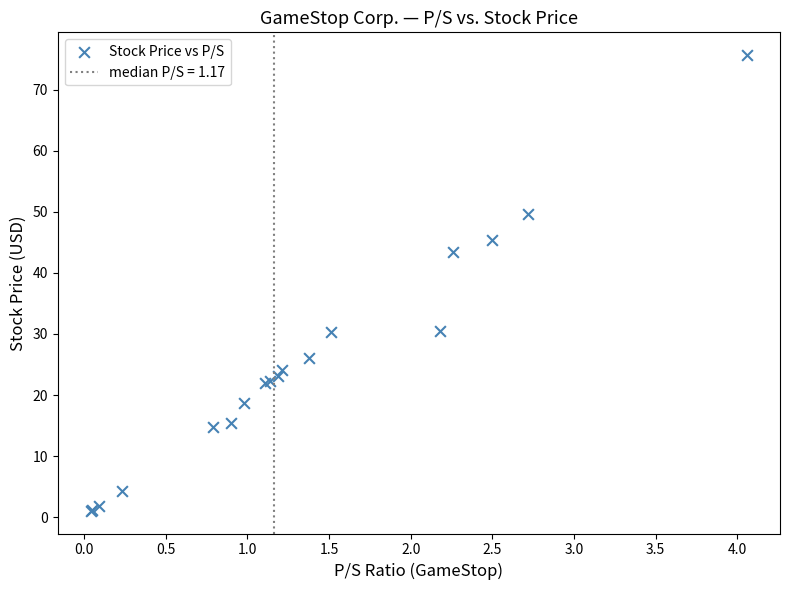

What Y value in the scatter plot is closest to 38?

43.4